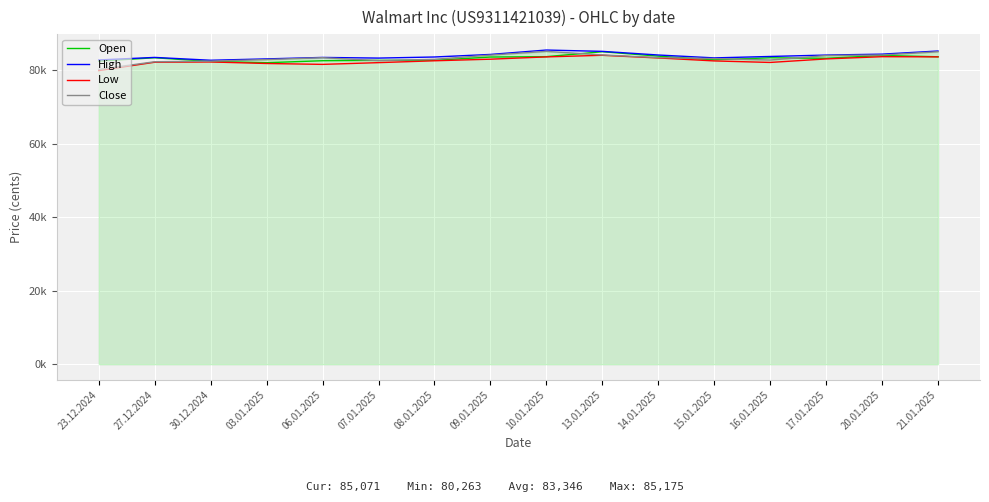

What is the approximate value of Low at 03.01.2025, to the nearest 100?

81900